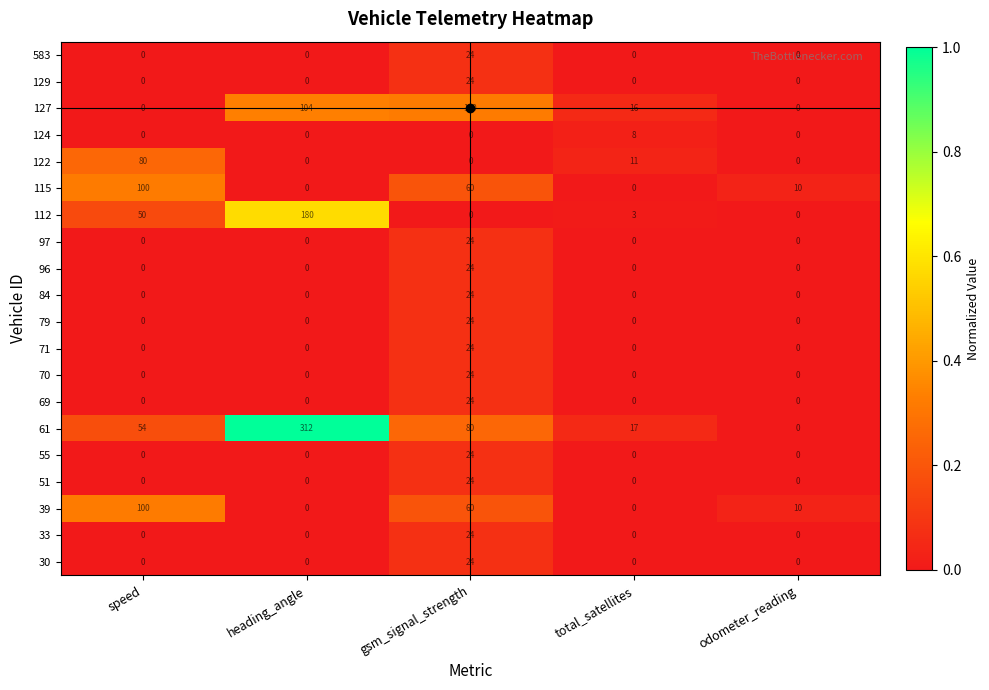

What is the spread (max minus min) of values at speed?

100